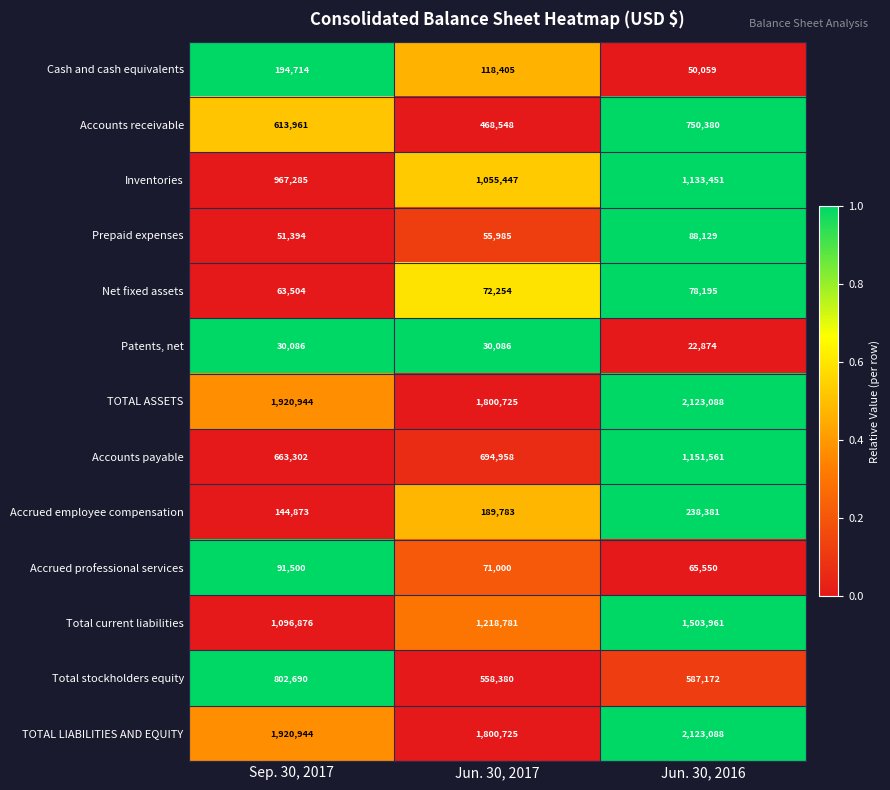

Which series changed the most between Jun. 30, 2017 and Jun. 30, 2016?

Accounts payable